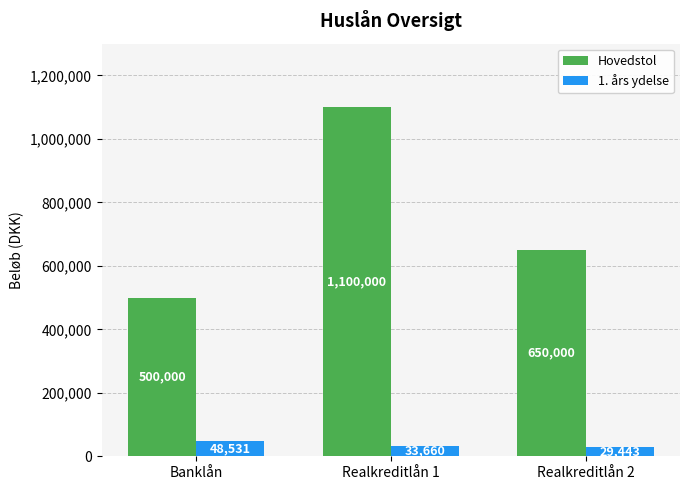

Are the bars horizontal?

No